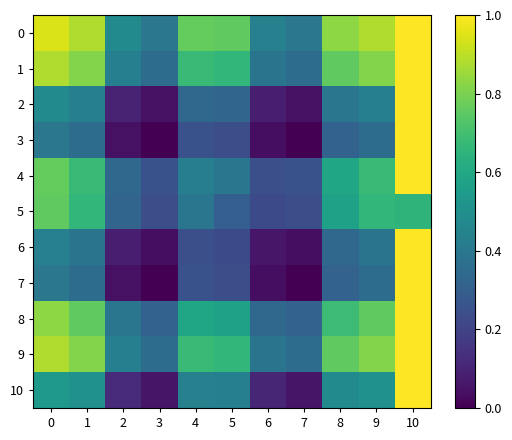

What is the total value across all series at 7?

2.0